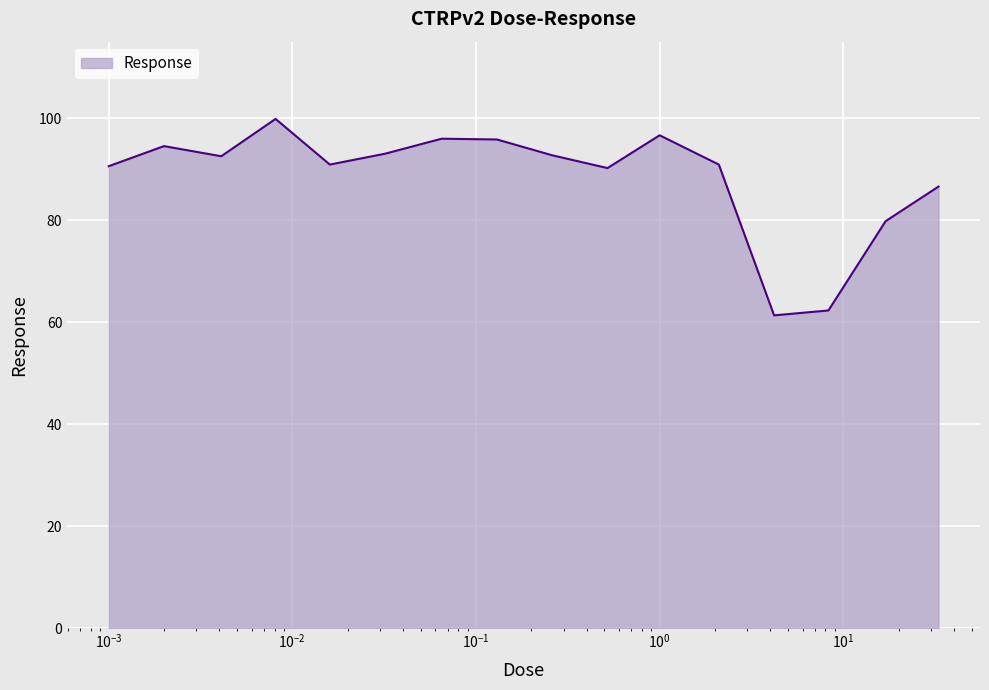

What is the average value?

88.4